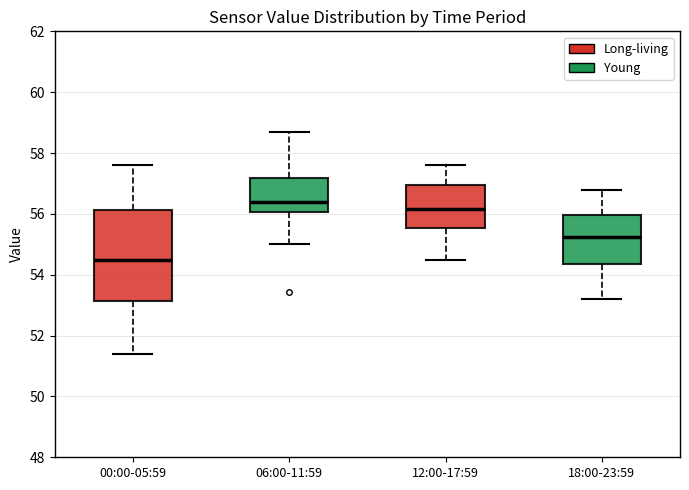

Reading left to right, transcribe this box plot: for each box, give where its median line is, the range the box spans, and where its two whiskers end, as read against the y-axis. The values are not printed on the chart, so give them approximately, as read against the axis.

00:00-05:59: median 54.6, box 53.2 to 56.2, whiskers 51.4 to 57.6
06:00-11:59: median 56.4, box 56.0 to 57.2, whiskers 55.0 to 58.8
12:00-17:59: median 56.2, box 55.6 to 57.0, whiskers 54.6 to 57.6
18:00-23:59: median 55.2, box 54.4 to 56.0, whiskers 53.2 to 56.8